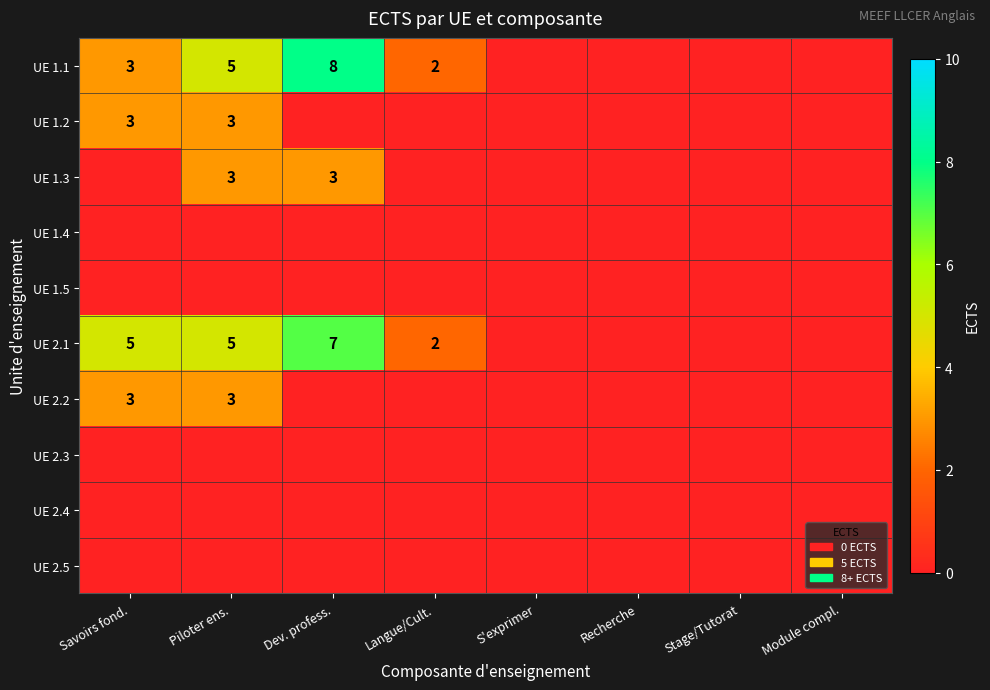

What is the approximate value of UE 1.3 at Dev. profess.?

3